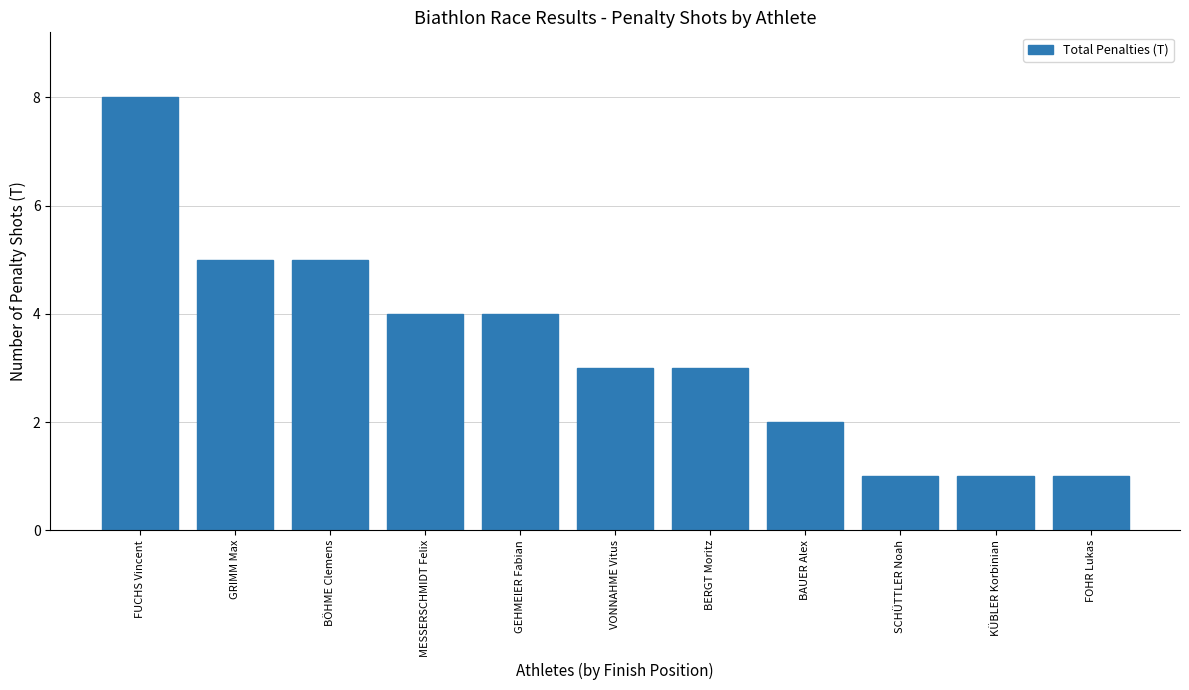

How many values are between 1 and 5?

10